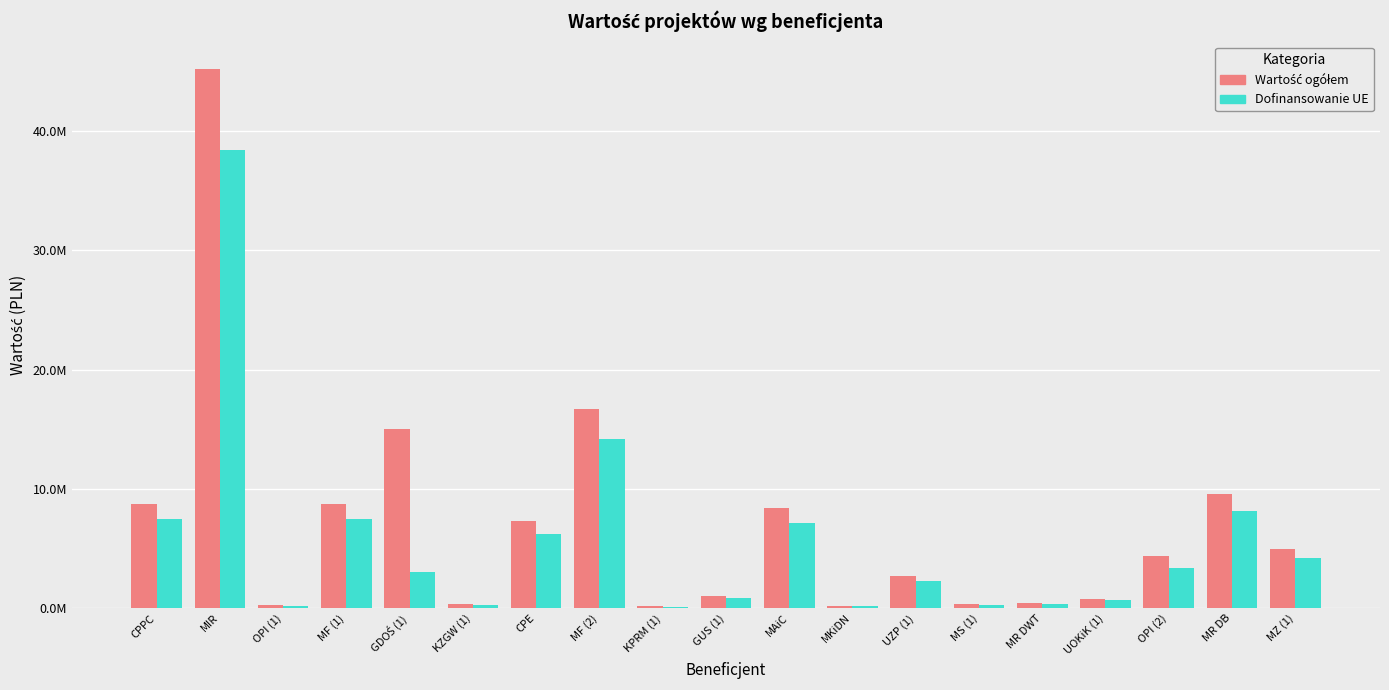

Are the bars grouped side by side (vs. stacked)?

Yes